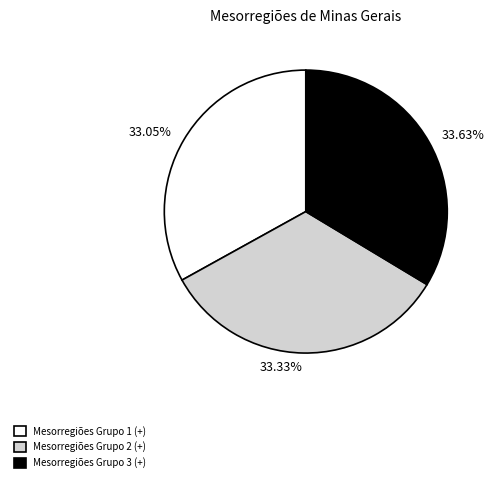

What is the ratio of the value at Mesorregiões Grupo 2 (+) to the value at Mesorregiões Grupo 1 (+)?

1.0